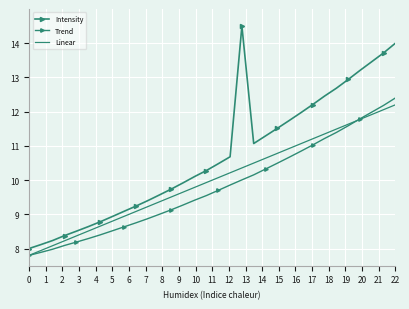

Reading left to right, extract all data points from this chart.

Intensity: 8.0	8.1	8.2	8.4	8.5	8.6	8.8	8.9	9.1	9.2	9.4	9.6	9.7	9.9	10.1	10.3	10.5	10.7	14.5	11.1	11.3	11.5	11.7	12.0	12.2	12.5	12.7	12.9	13.2	13.5	13.7	14.0
Trend: 7.8	7.9	8.0	8.1	8.2	8.3	8.4	8.5	8.6	8.7	8.9	9.0	9.1	9.3	9.4	9.5	9.7	9.9	10.0	10.2	10.3	10.5	10.7	10.8	11.0	11.2	11.4	11.6	11.8	12.0	12.2	12.4
Linear: 7.8	7.9	8.1	8.2	8.4	8.5	8.7	8.8	8.9	9.1	9.2	9.4	9.5	9.6	9.8	9.9	10.1	10.2	10.4	10.5	10.6	10.8	10.9	11.1	11.2	11.3	11.5	11.6	11.8	11.9	12.1	12.2